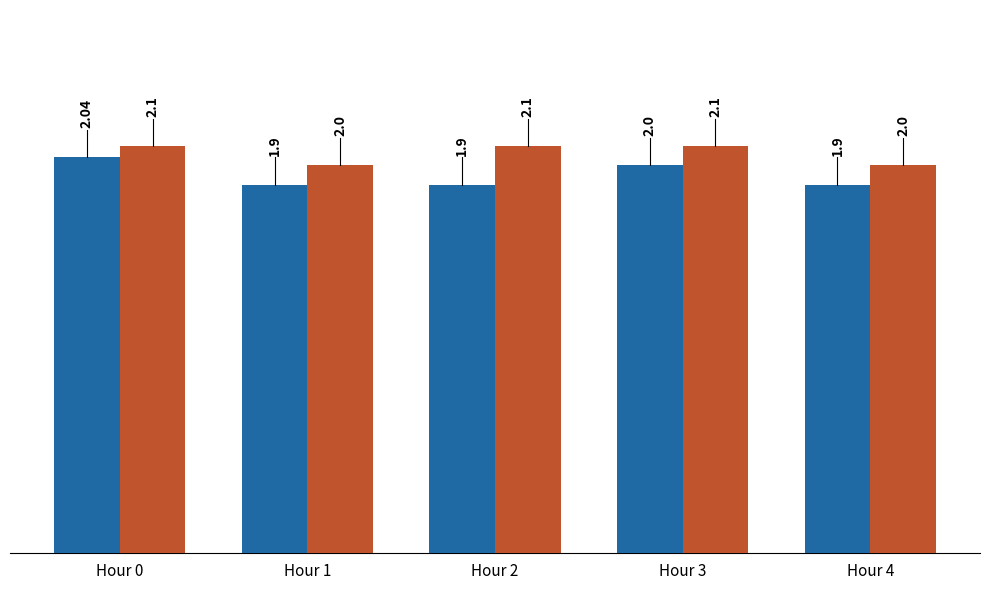

What is the total value across all series at Hour 1?

3.9